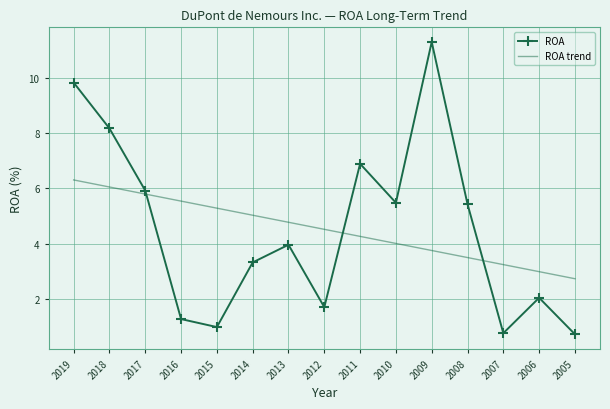

What is the total value across all series at 2016?

6.8